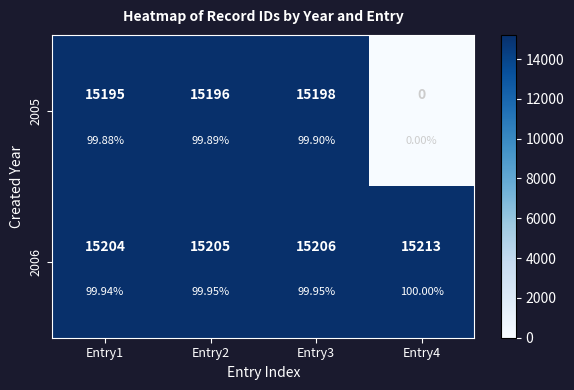

What is the difference between the second highest and minimum values in the 2005 series?

15196